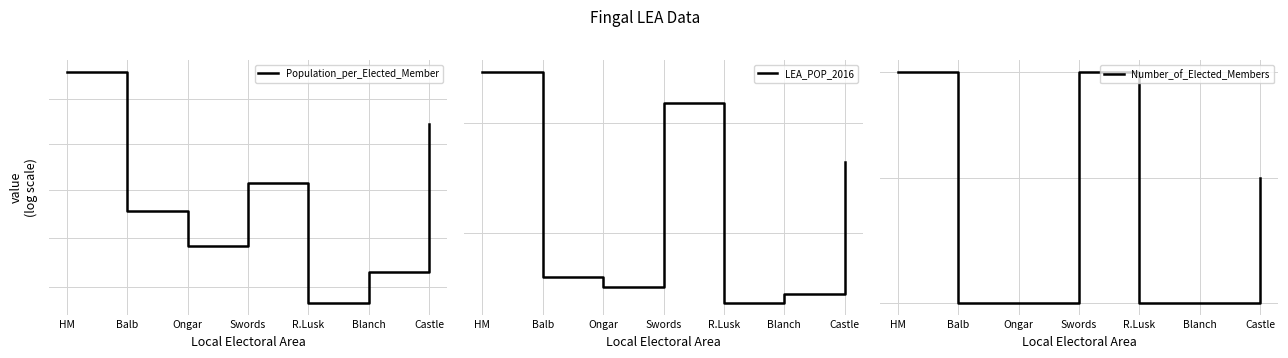

Does the chart have visible grid lines?

Yes